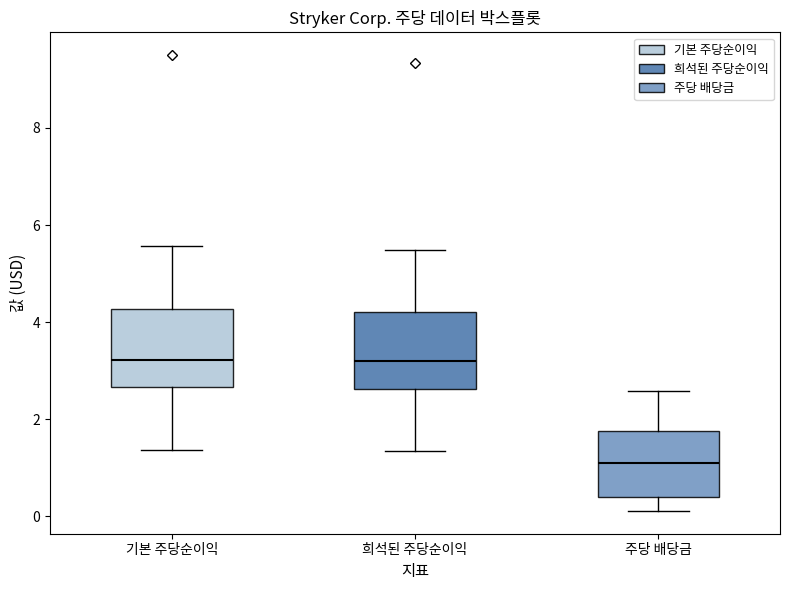

Reading left to right, read every box against the y-axis: the position of its median line, the range the box covers, and the ends of its whiskers. The values are not printed on the chart, so give them approximately, as read against the axis.

기본 주당순이익: median 3.2, box 2.6 to 4.2, whiskers 1.4 to 5.6
희석된 주당순이익: median 3.2, box 2.6 to 4.2, whiskers 1.4 to 5.4
주당 배당금: median 1.2, box 0.4 to 1.8, whiskers 0.2 to 2.6